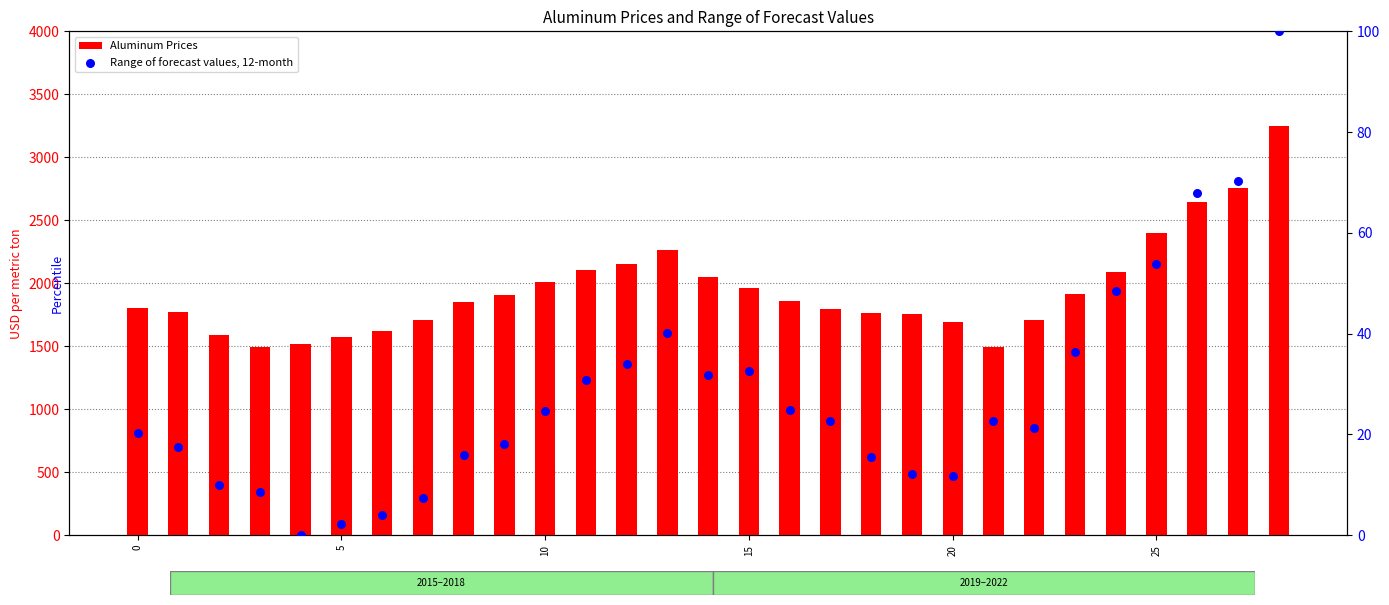

What are all the series names shown in the legend?

Aluminum Prices, Range of forecast values, 12-month